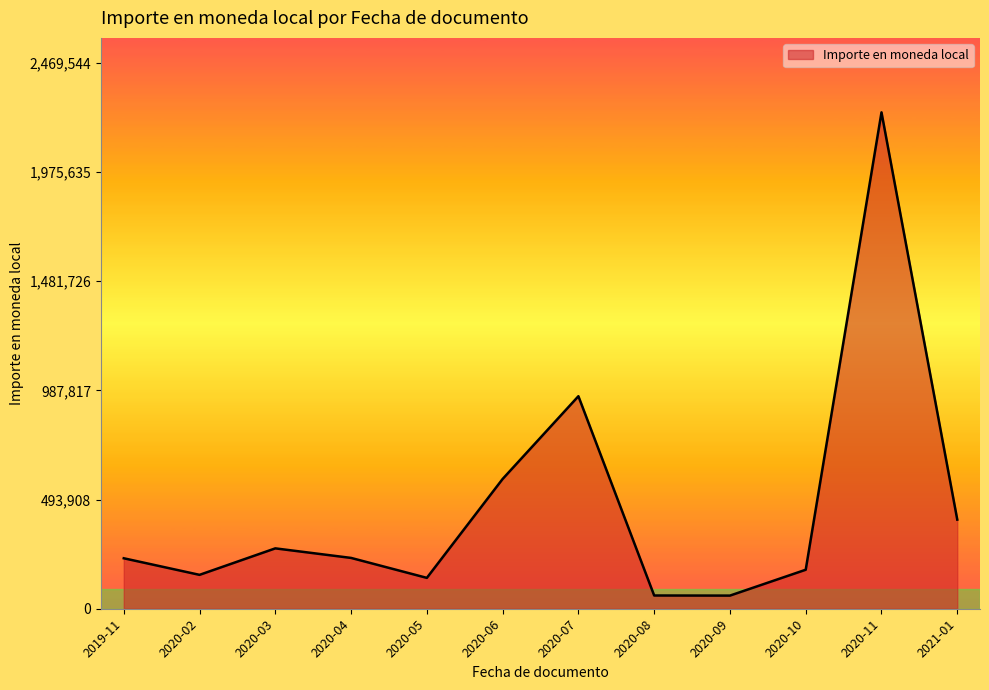

What is the difference between the values at 2021-01 and 2020-03?

130020